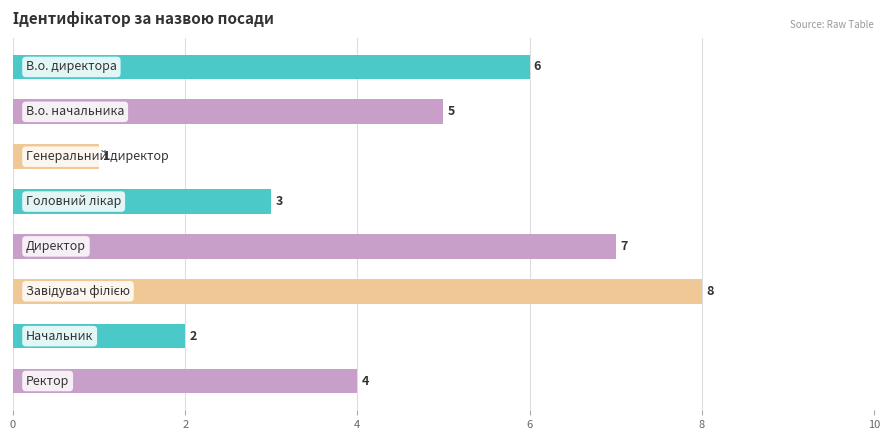

Are the bars horizontal?

Yes